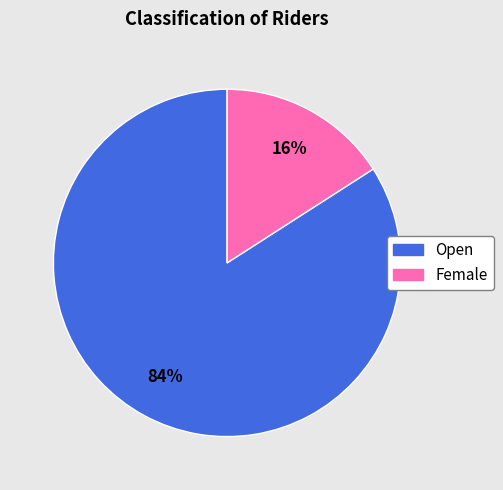

True or false: Open accounts for 59% of the total.

False